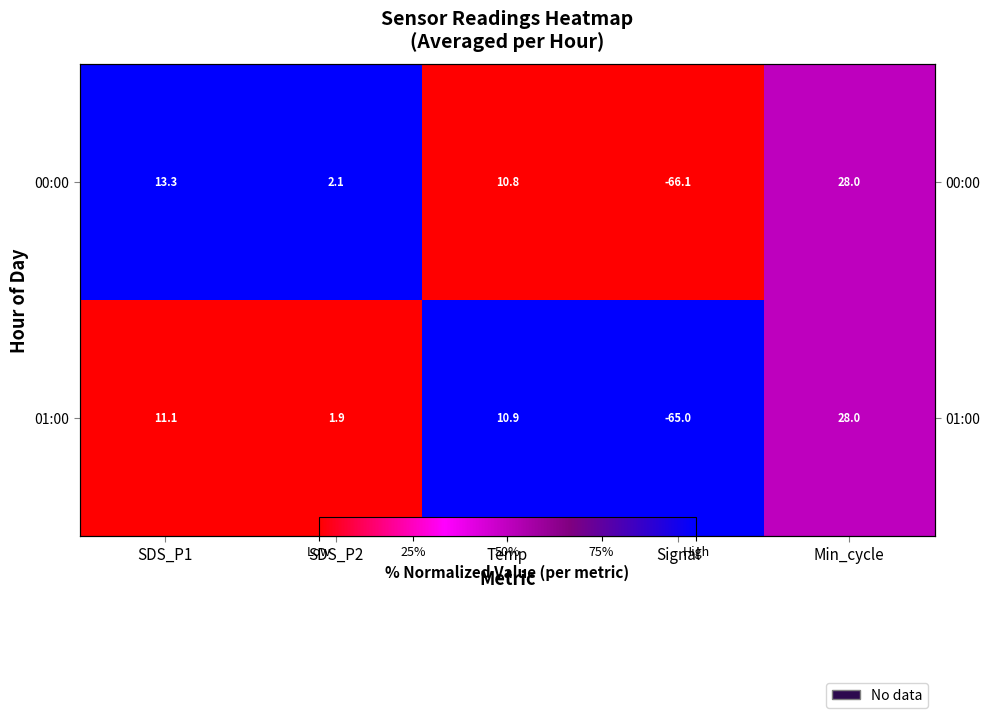

How many series are shown in this chart?

2